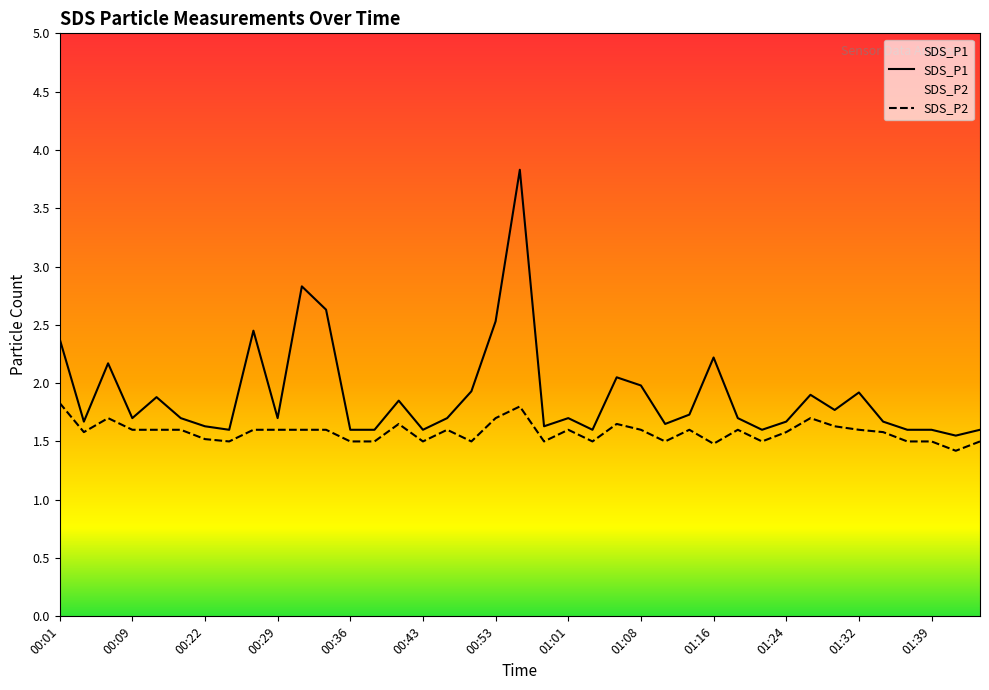

What are all the series names shown in the legend?

SDS_P1, SDS_P2